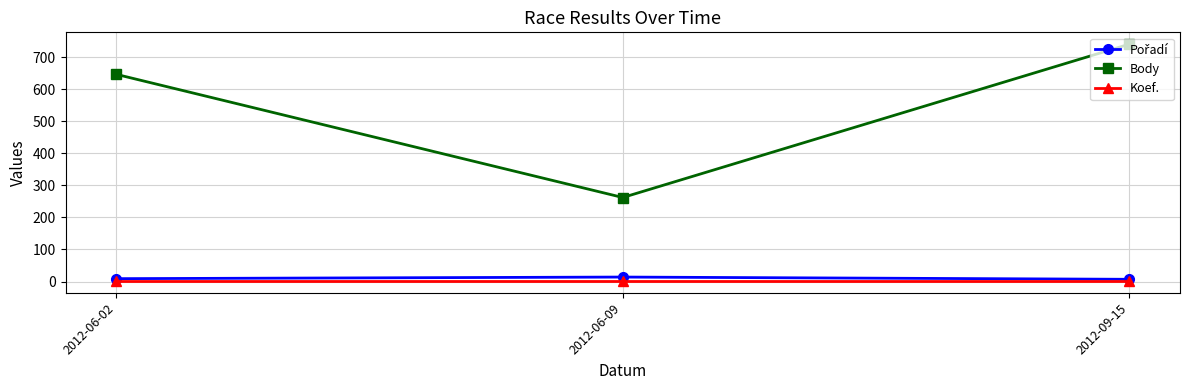

Which series has the widest spread of values?

Body